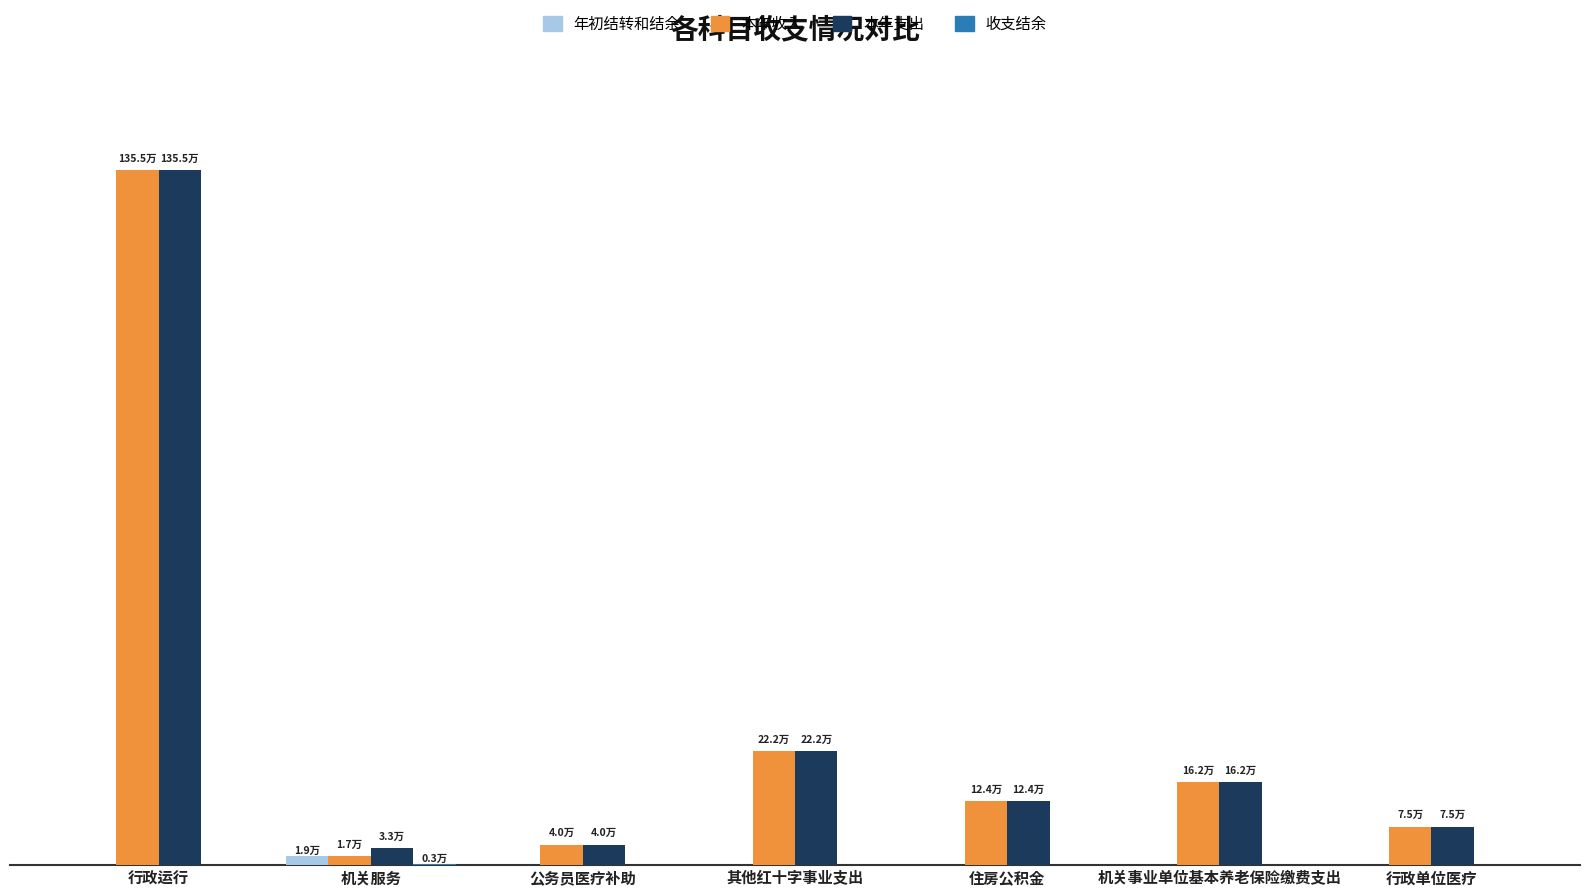

Are the bars grouped side by side (vs. stacked)?

Yes